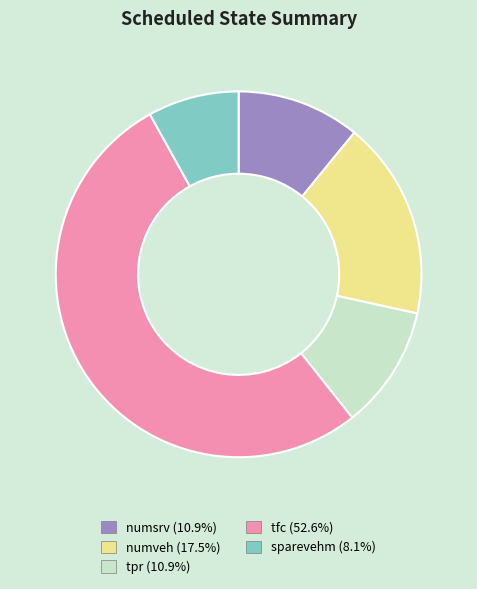

What is the ratio of the value at sparevehm (8.1%) to the value at numveh (17.5%)?

0.5